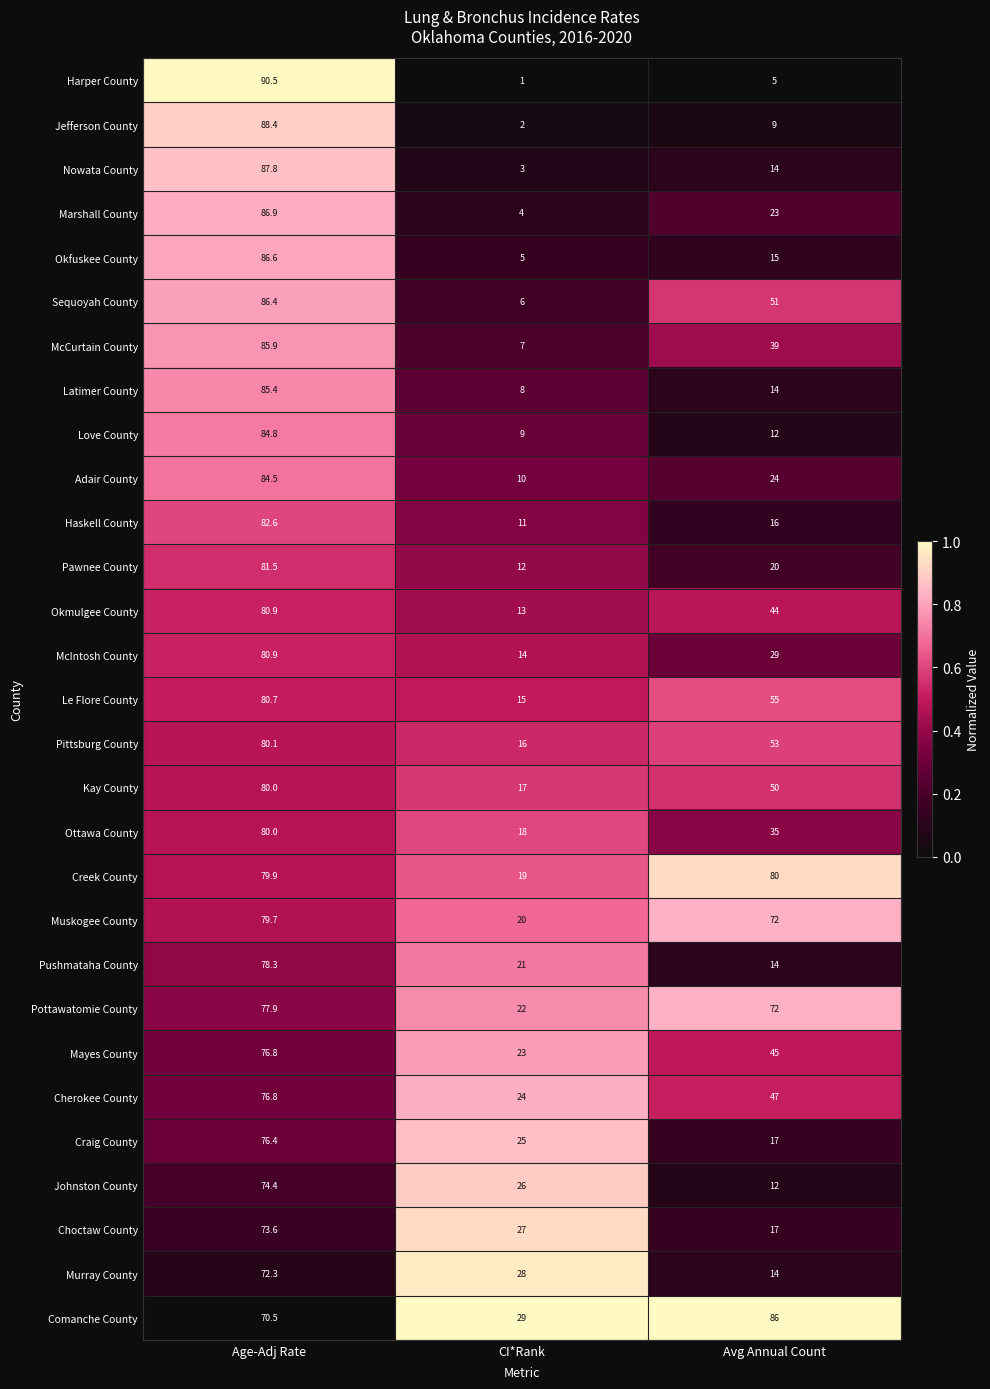

Which series has the largest total across all categories?

Comanche County